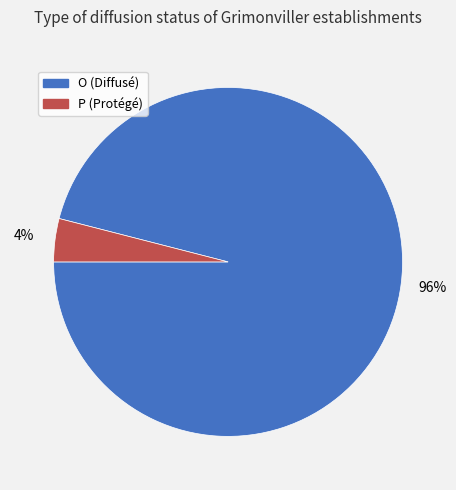

Rank the categories by value from lowest to highest.

P, O